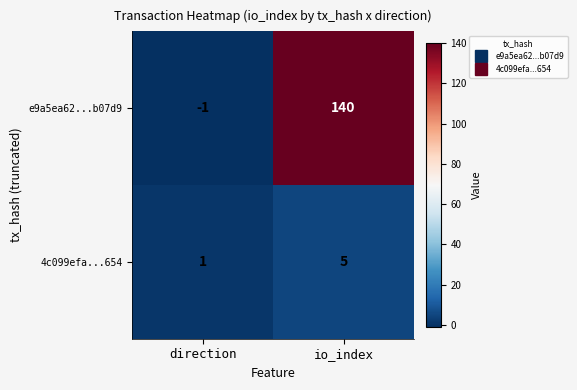

Which series has the widest spread of values?

e9a5ea62...b07d9